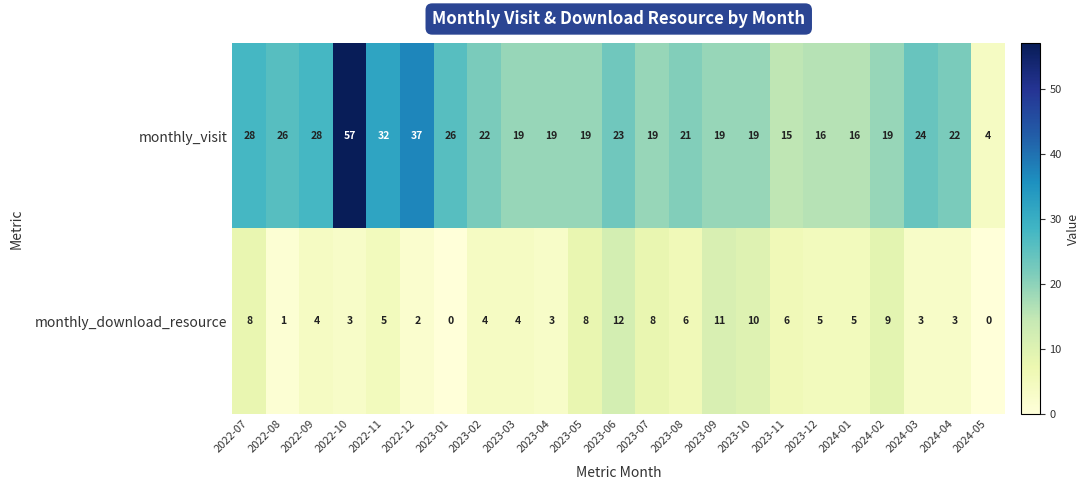

Rank the series at 2022-08 from highest to lowest value.

monthly_visit, monthly_download_resource